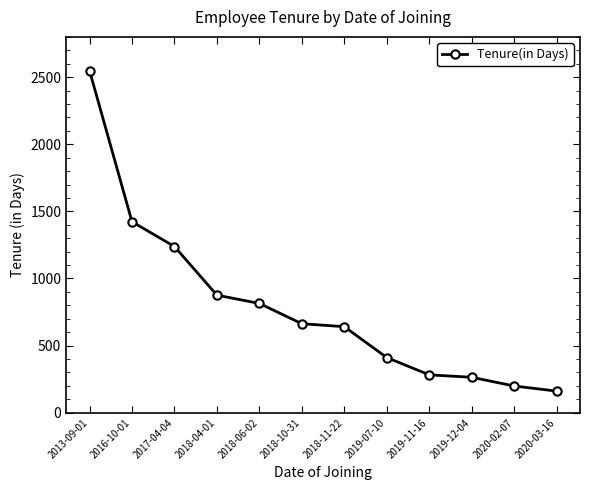

What is the value of the 6th point from the left?

663